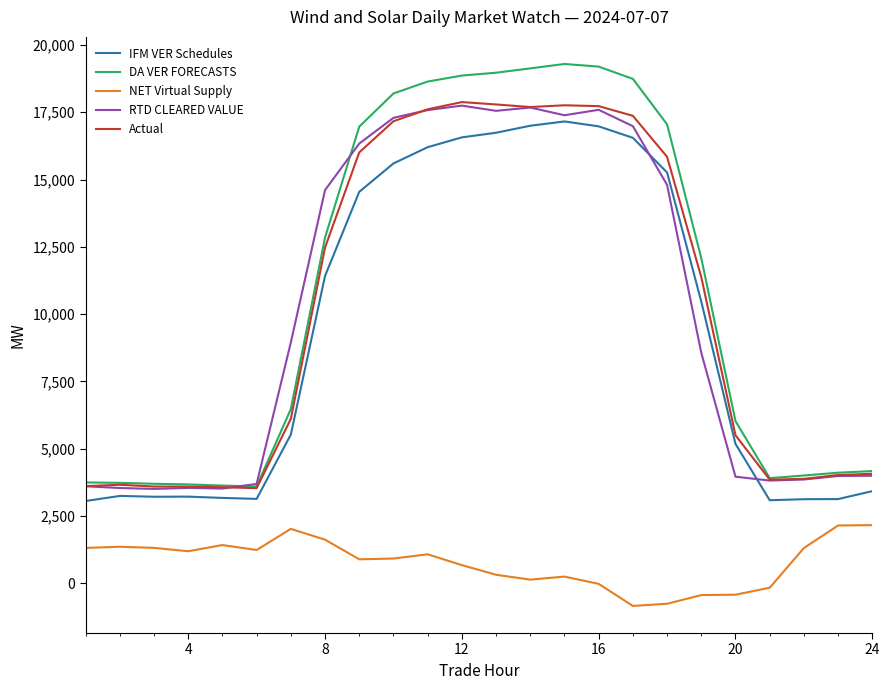

What is the highest value of the IFM VER Schedules series?

17159.6